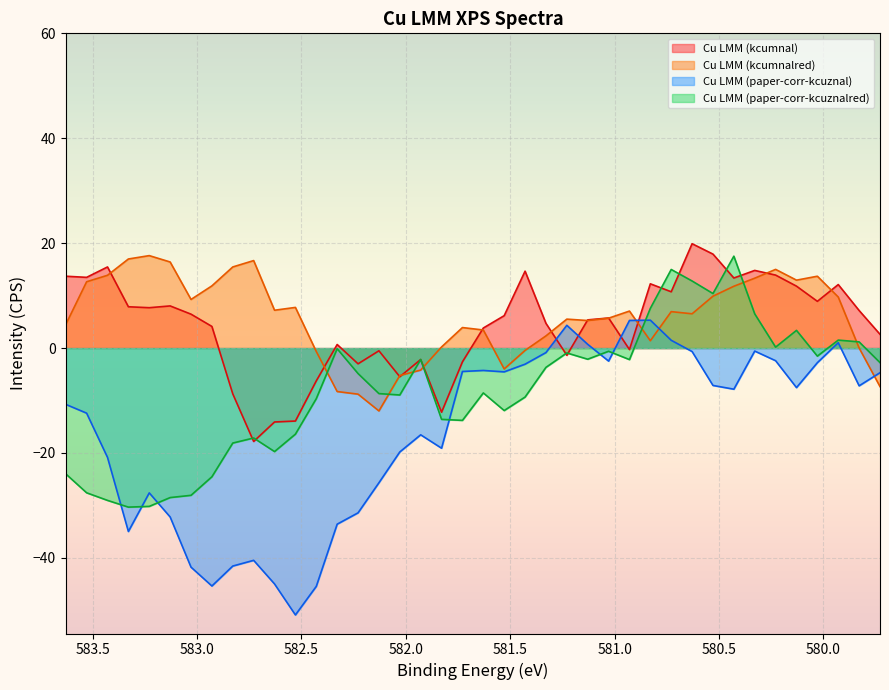

At which category does the chart reach its peak across all series?

580.629